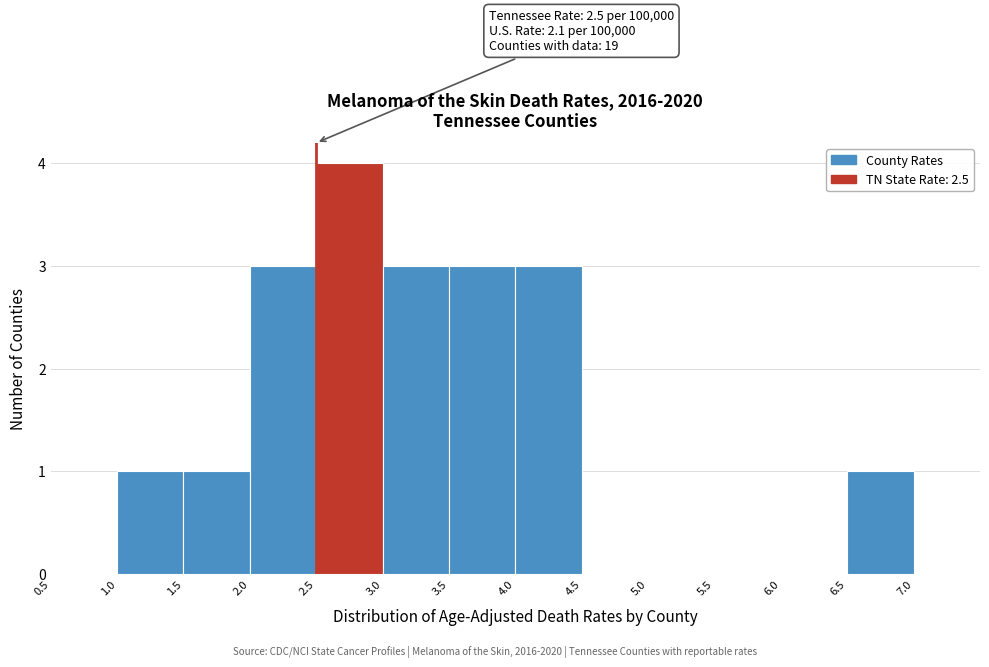

Over which range of the x-axis is the bar tallest?

2.5 to 3.0